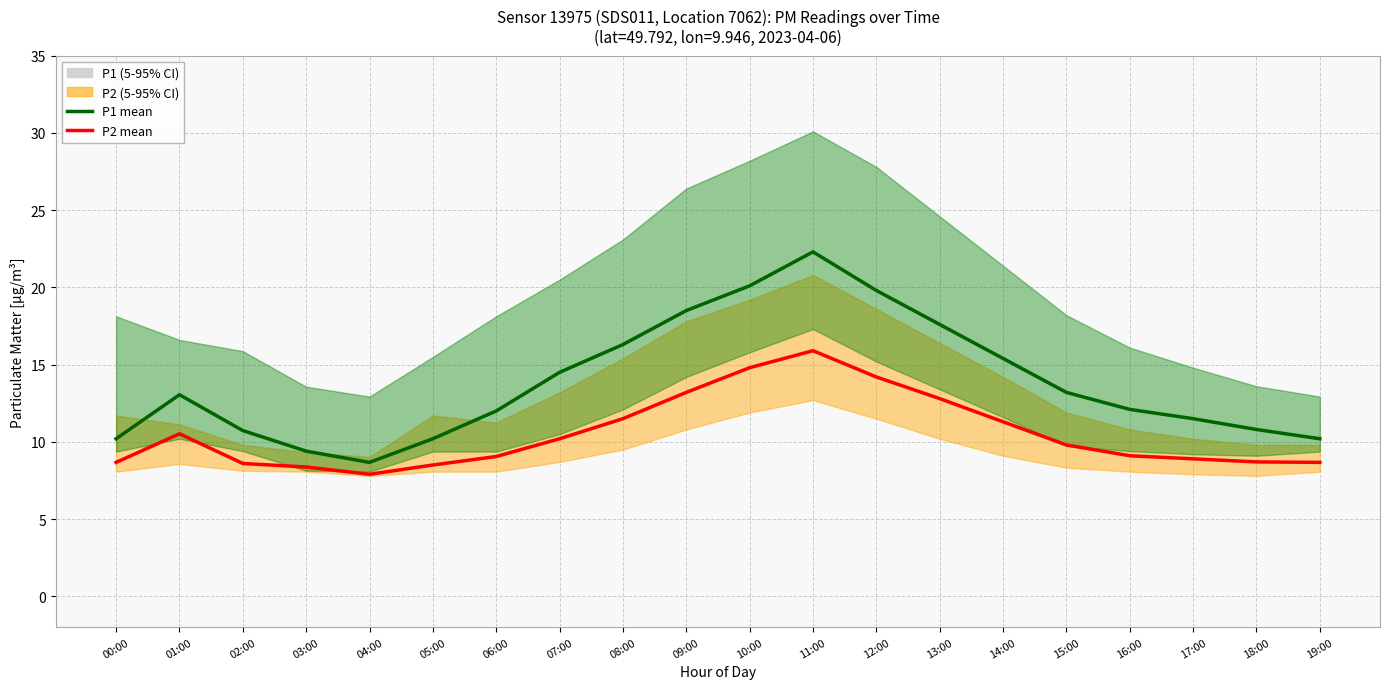

List the series in order of their overall mean, lowest first.

P2 mean, P1 mean